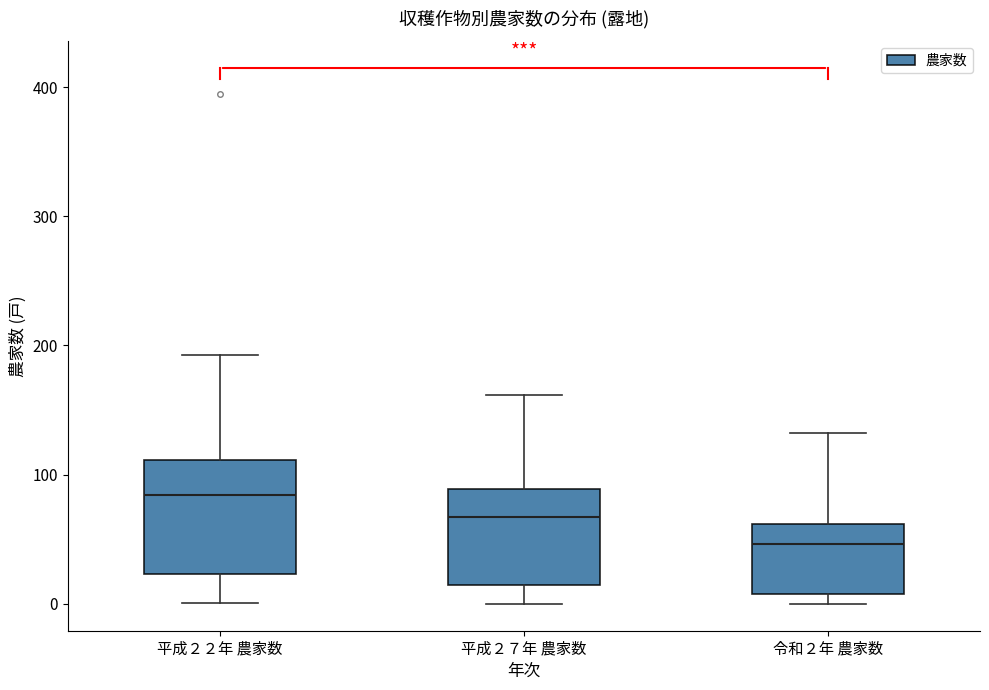

Comparing the boxes themselves (not the whiskers), which one is the tallest?

平成２２年 農家数